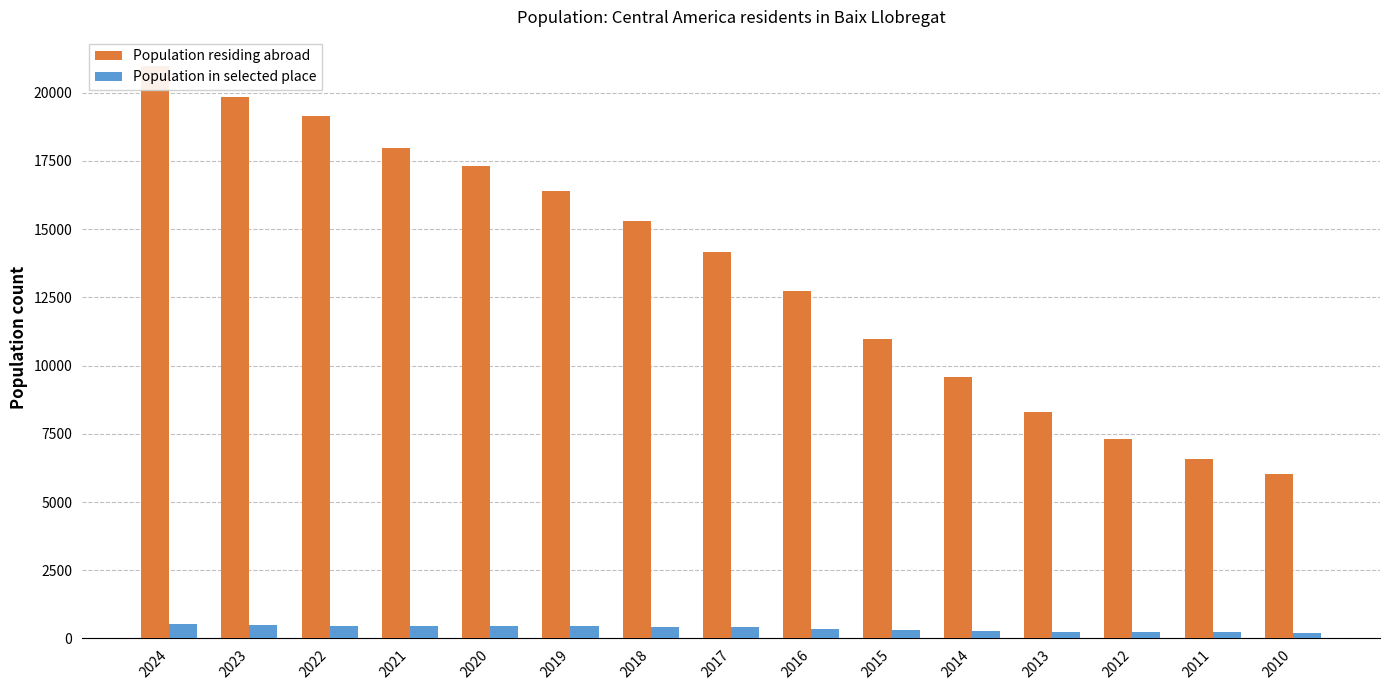

Which series changed the most between 2023 and 2012?

Population residing abroad